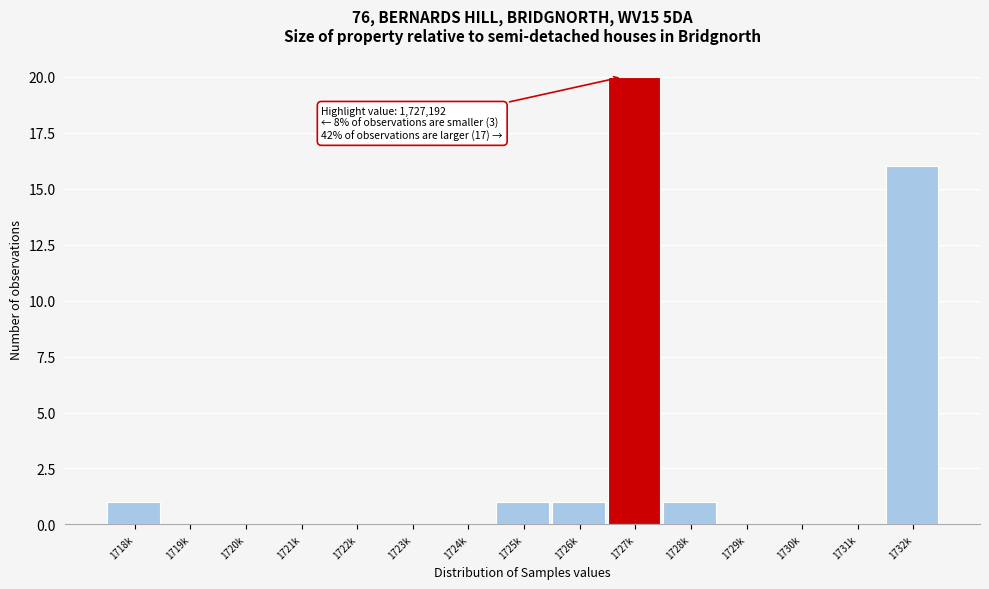

Reading left to right, extract all data points from this chart.

1718k=1	1719k=0	1720k=0	1721k=0	1722k=0	1723k=0	1724k=0	1725k=1	1726k=1	1727k=20	1728k=1	1729k=0	1730k=0	1731k=0	1732k=16